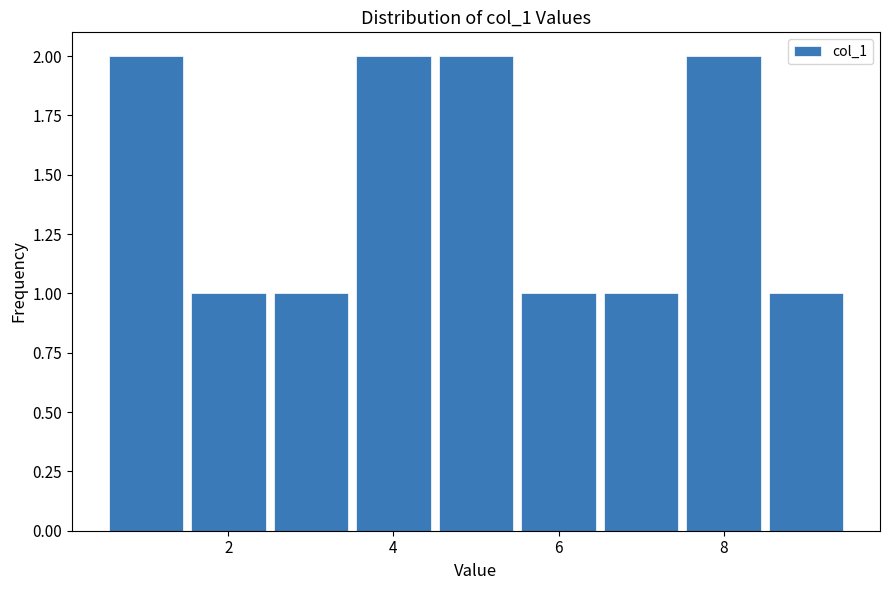

Reading left to right, transcribe this chart: for each bar, give the range it covers on the x-axis and its height. Neither the bar edges nor the heights are printed on the chart, so give them approximately, as read against the axes.

0.5 to 1.5: 2
1.5 to 2.5: 1
2.5 to 3.5: 1
3.5 to 4.5: 2
4.5 to 5.5: 2
5.5 to 6.5: 1
6.5 to 7.5: 1
7.5 to 8.5: 2
8.5 to 9.5: 1